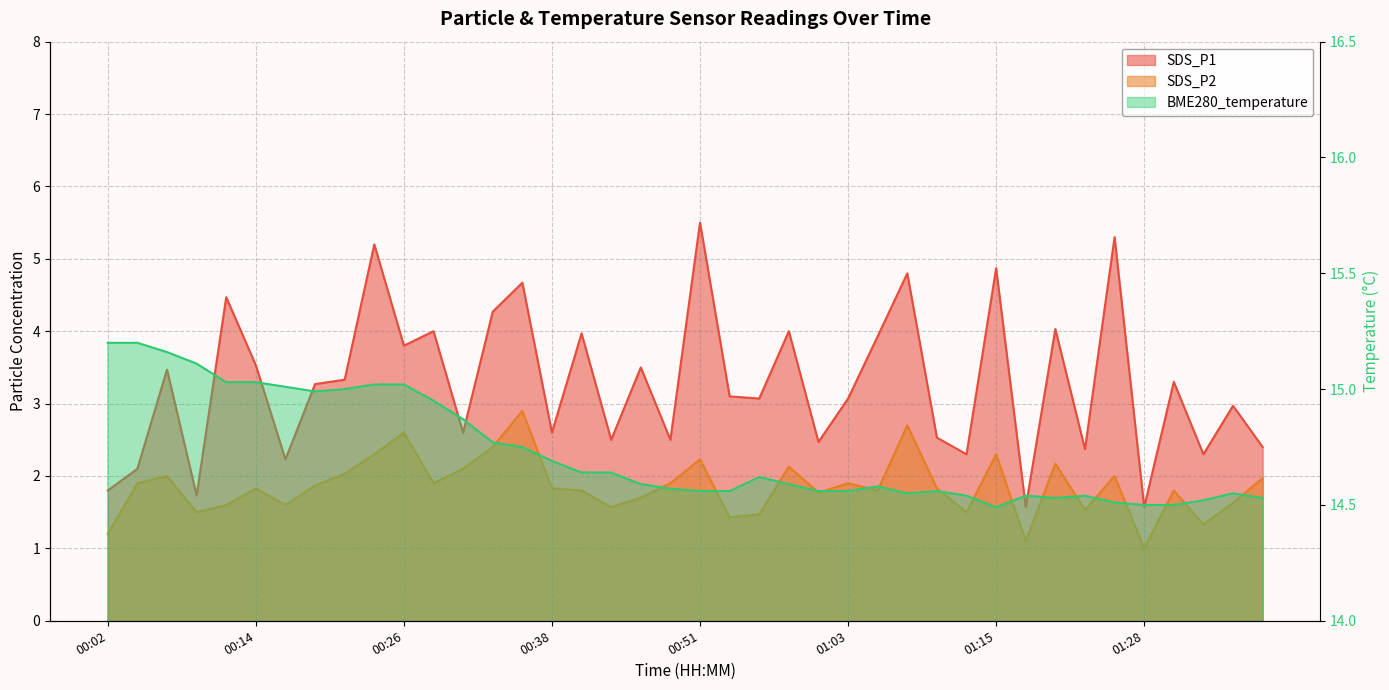

Does the chart display data point markers on the line(s)?

No